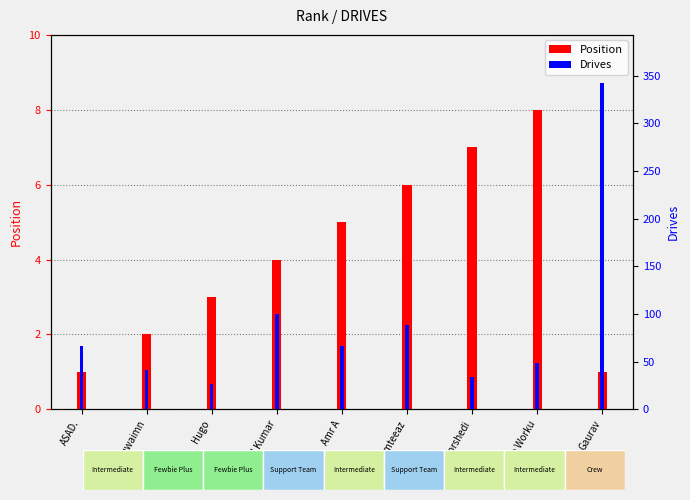

Between Morshedi and ASAD., which is larger?

Morshedi